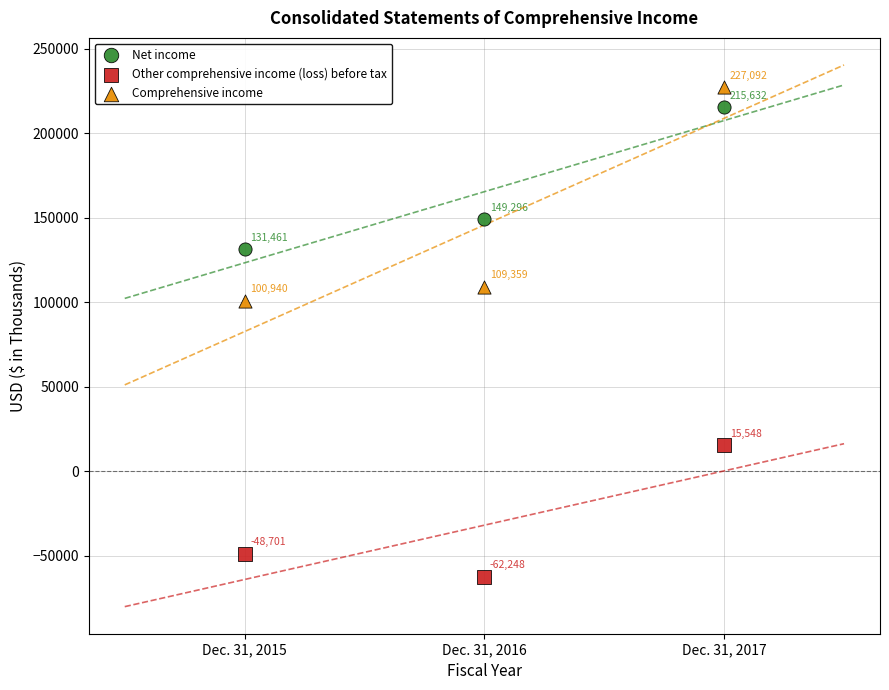

Which series has the widest spread of Y values?

Comprehensive income